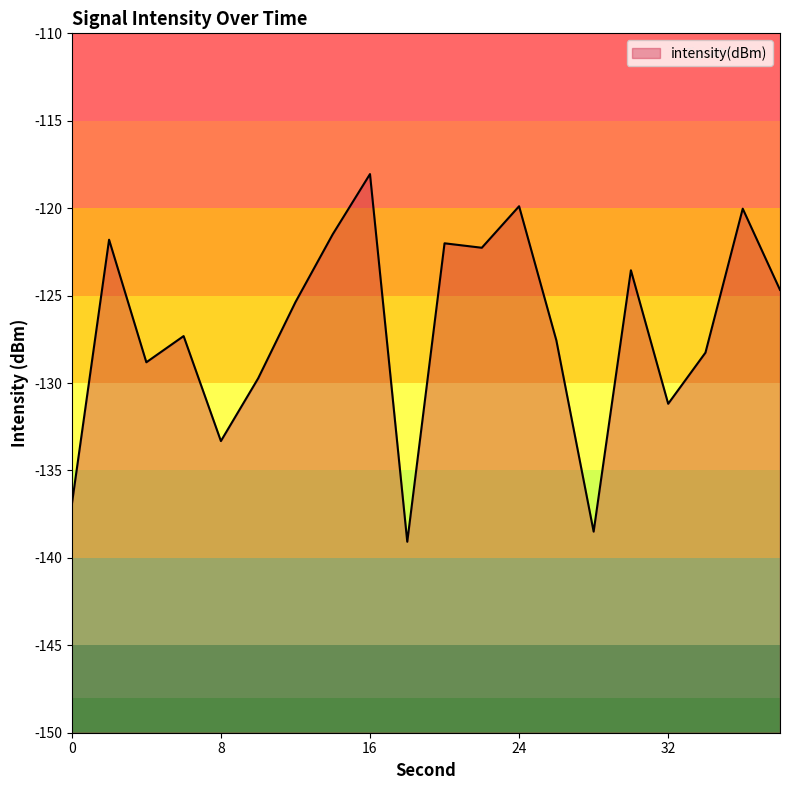

How many data points does each series have?

20